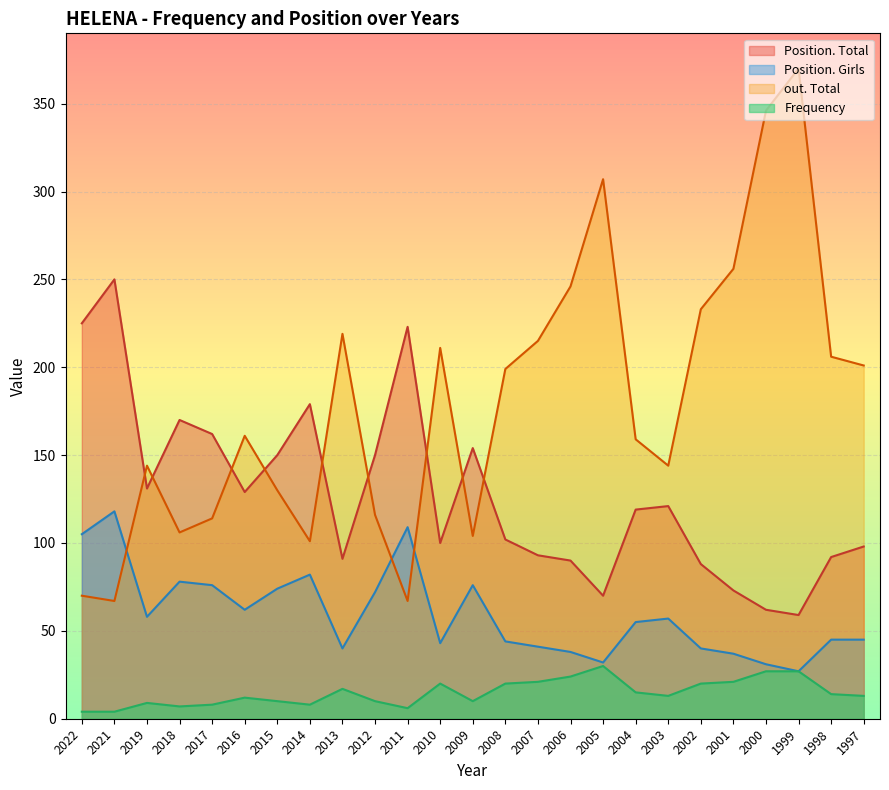

Which series has the widest spread of values?

out. Total